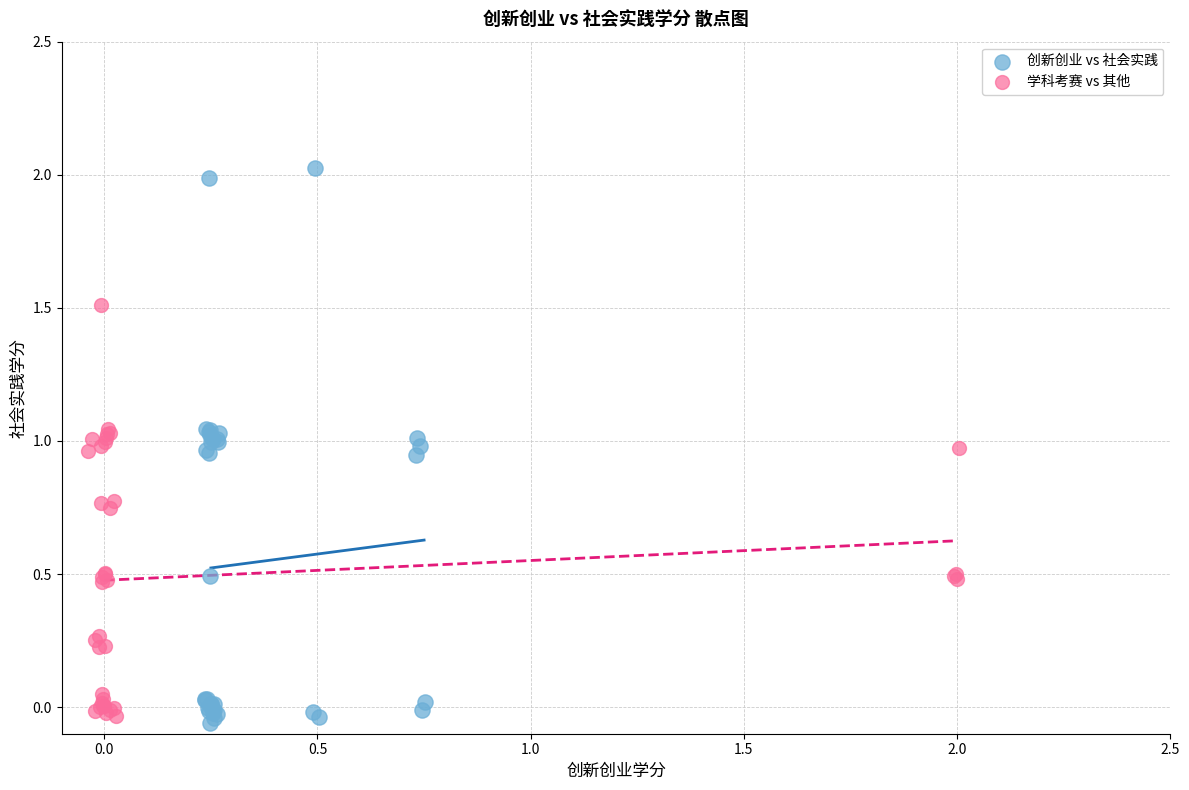

Which series reaches the minimum Y coordinate?

创新创业 vs 社会实践